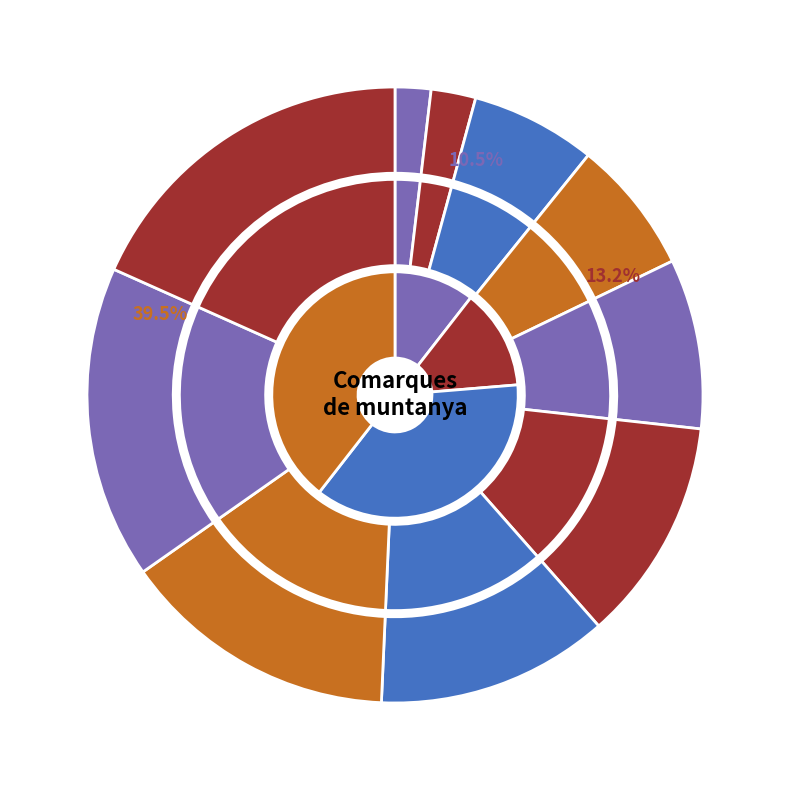

How many slices are in this pie chart?

10